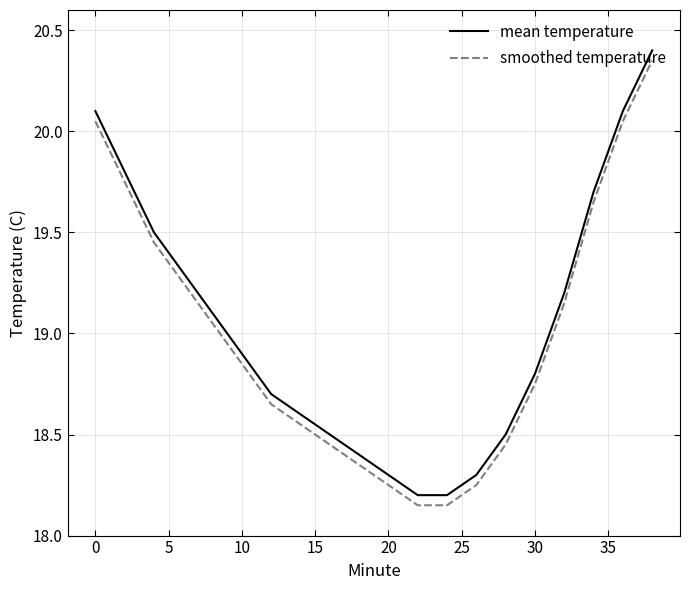

True or false: mean temperature and smoothed temperature intersect in this chart.

False